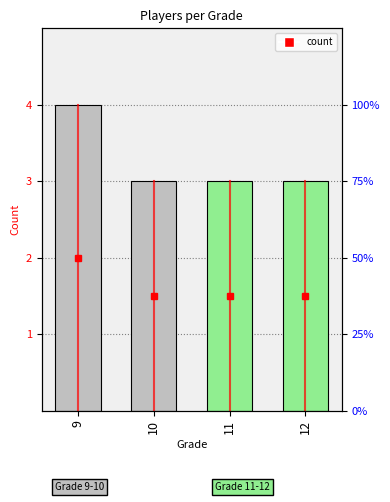

What is the value of the 3rd bar from the left?

3